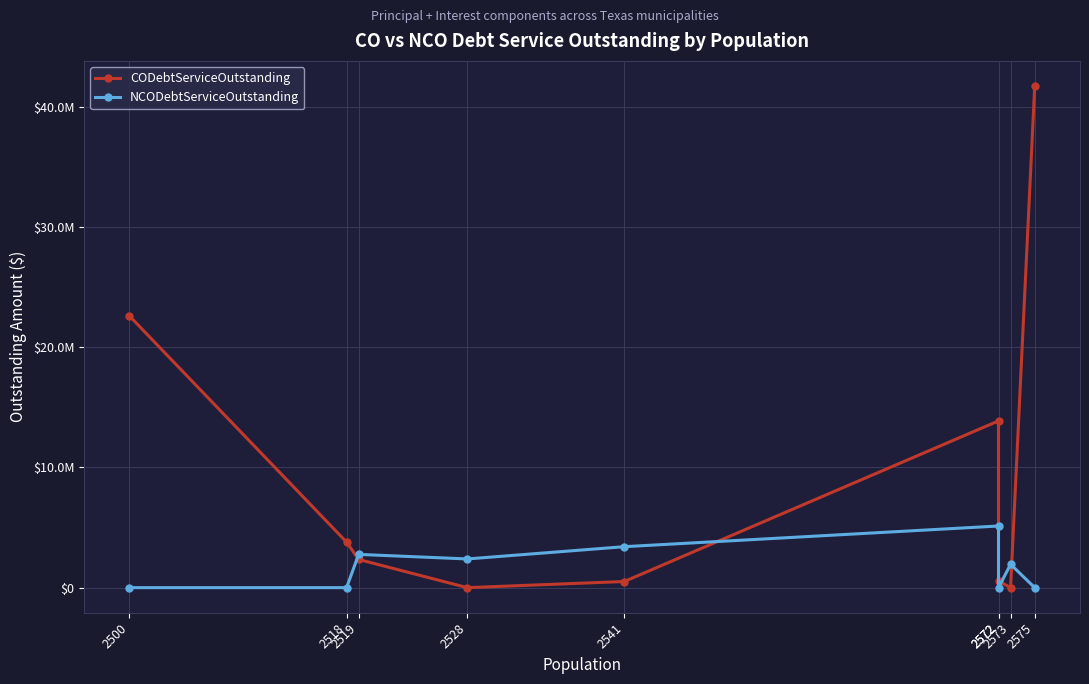

Which series has the largest total across all categories?

CODebtServiceOutstanding